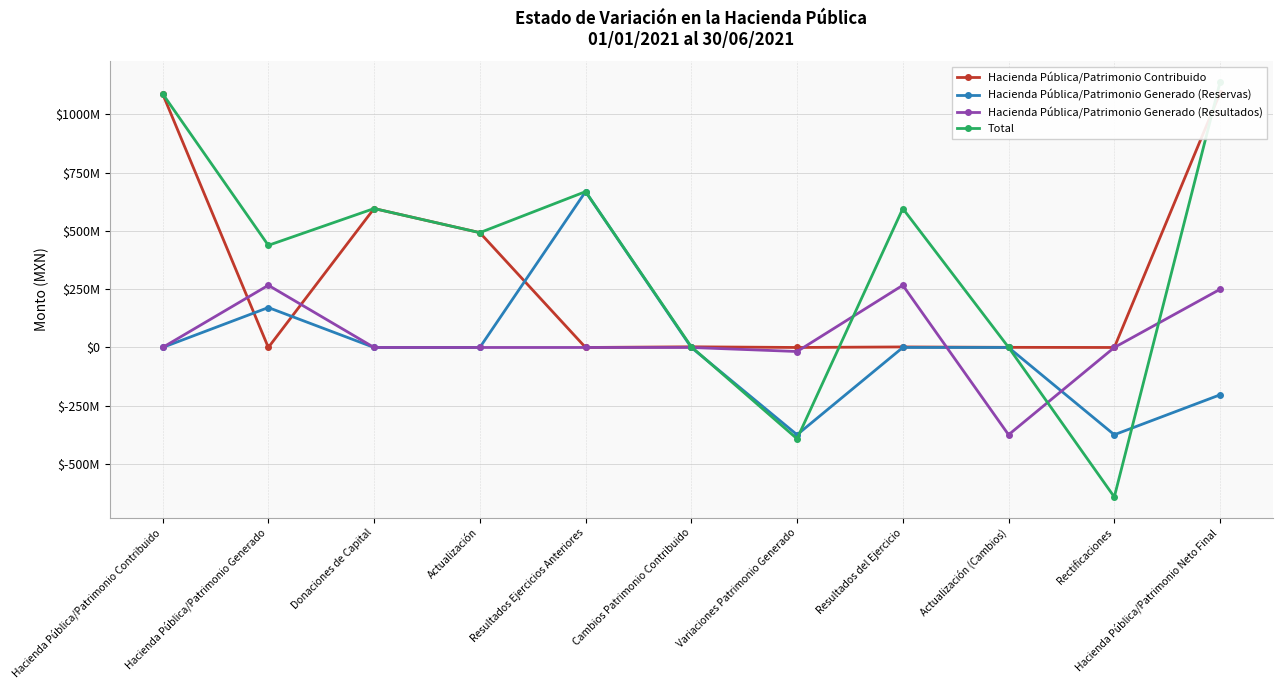

Reading left to right, extract all data points from this chart.

Hacienda Pública/Patrimonio Contribuido: 1087973254.7	0.0	595657596.6	492315658.1	0.0	2880199.9	0.0	2330199.9	550000.0	0.0	1090853454.6
Hacienda Pública/Patrimonio Generado (Reservas): 0.0	171195595.3	0.0	0.0	668188330.6	0.0	-374177064.6	0.0	0.0	-374177064.6	-202981469.4
Hacienda Pública/Patrimonio Generado (Resultados): 0.0	266690564.6	0.0	0.0	0.0	0.0	-17287829.1	266690564.6	-374177064.6	-4585.3	249402735.5
Total: 1087973254.7	437886159.9	595657596.6	492315658.1	668188330.6	2880199.9	-391464893.7	595657596.6	550000.0	-640867629.2	1137274720.7